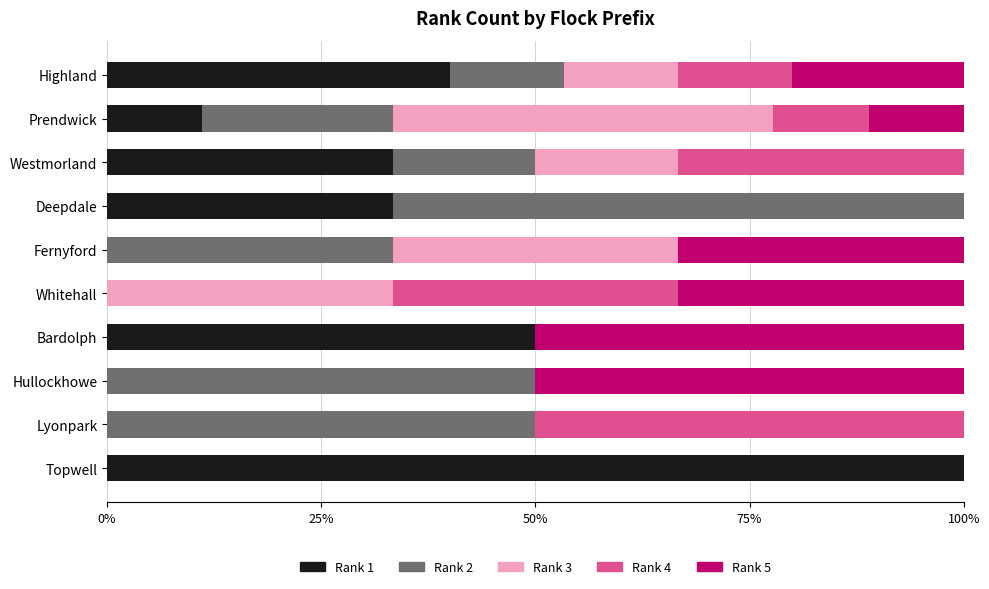

What is the total value across all series at Westmorland?

100.0